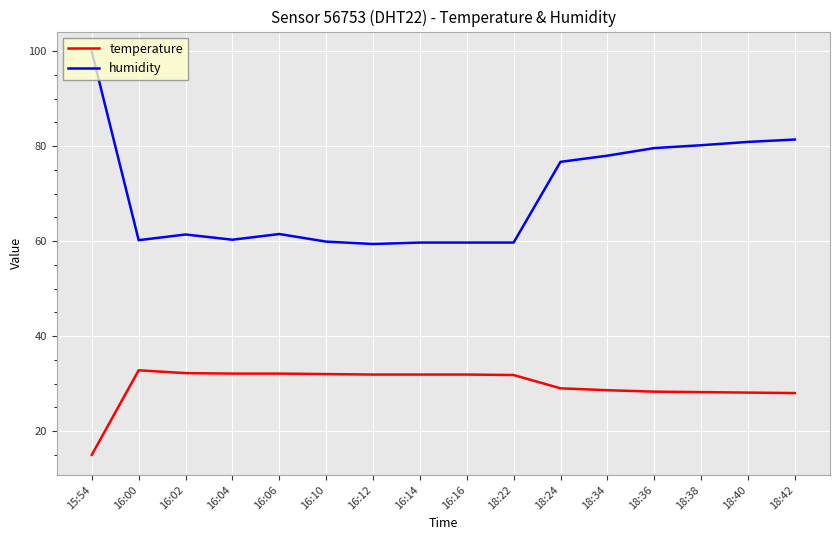

What is the average value of the humidity series?

69.9